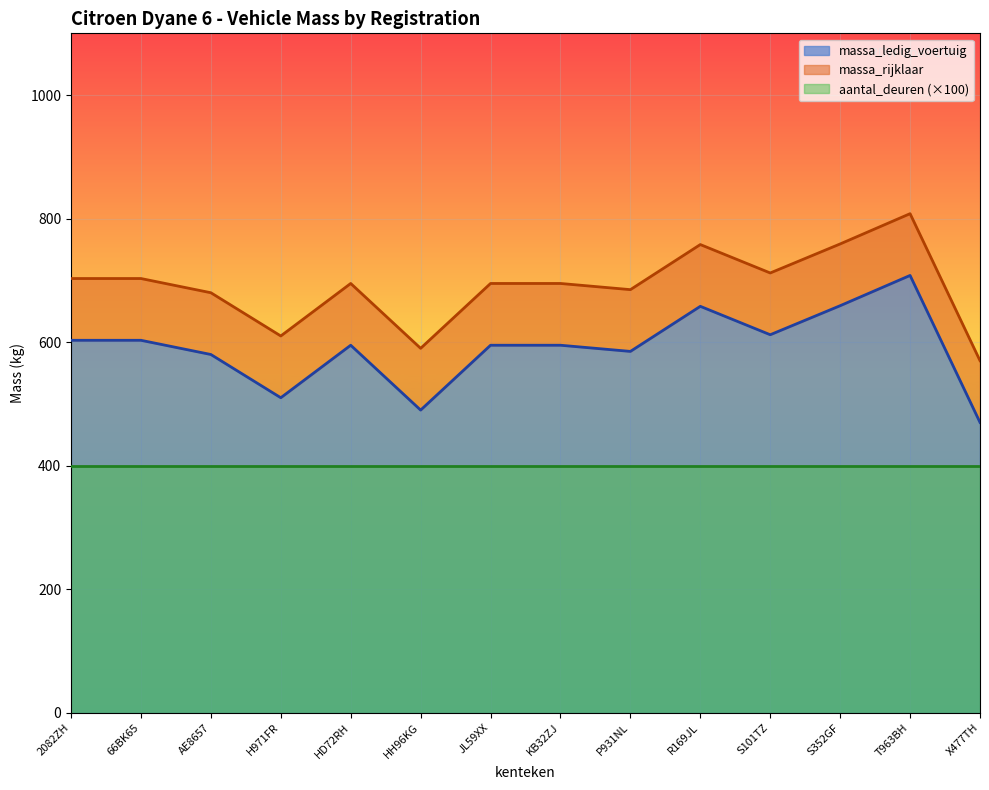

True or false: massa_rijklaar has a value of 695 at KB32ZJ.

True